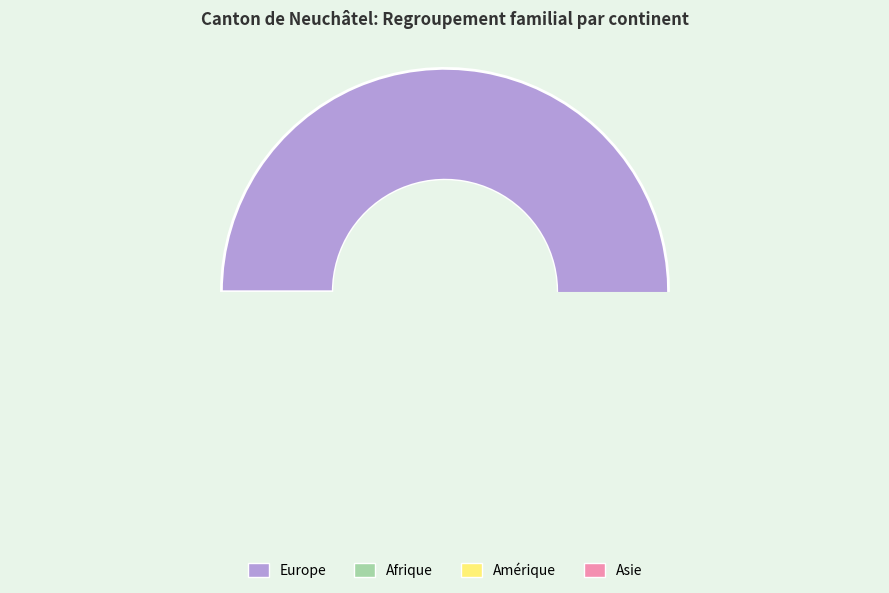

Which slice is the largest?

Europe